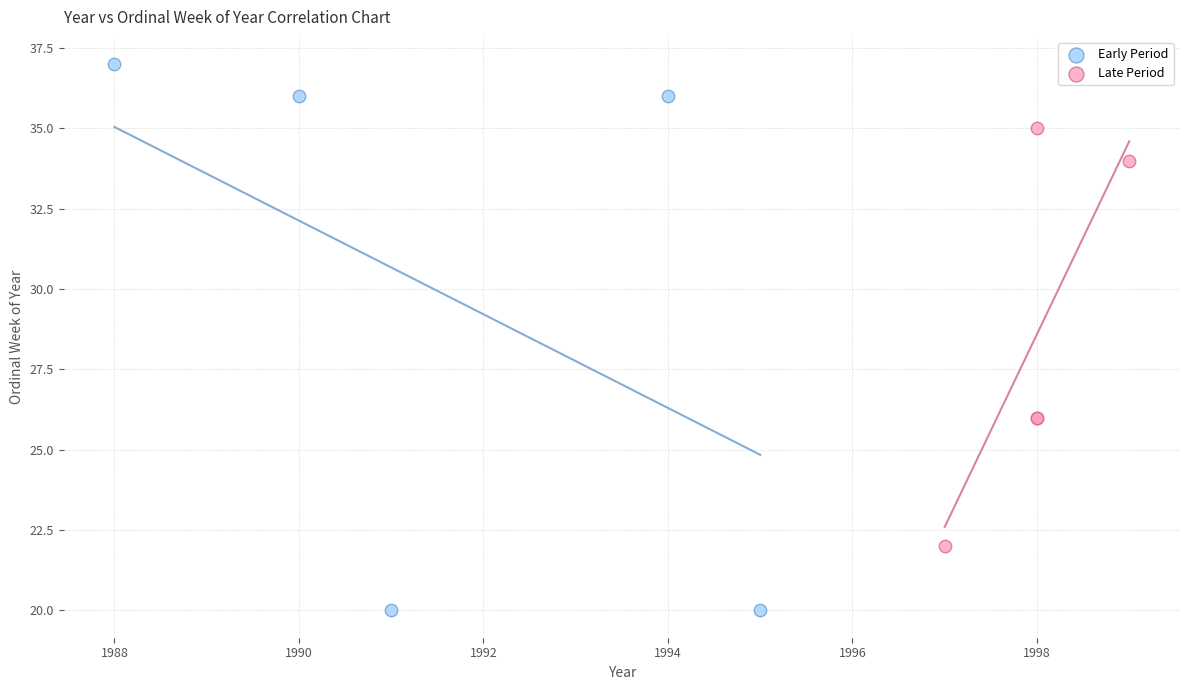

Which series has the largest Y range (max minus min)?

Early Period